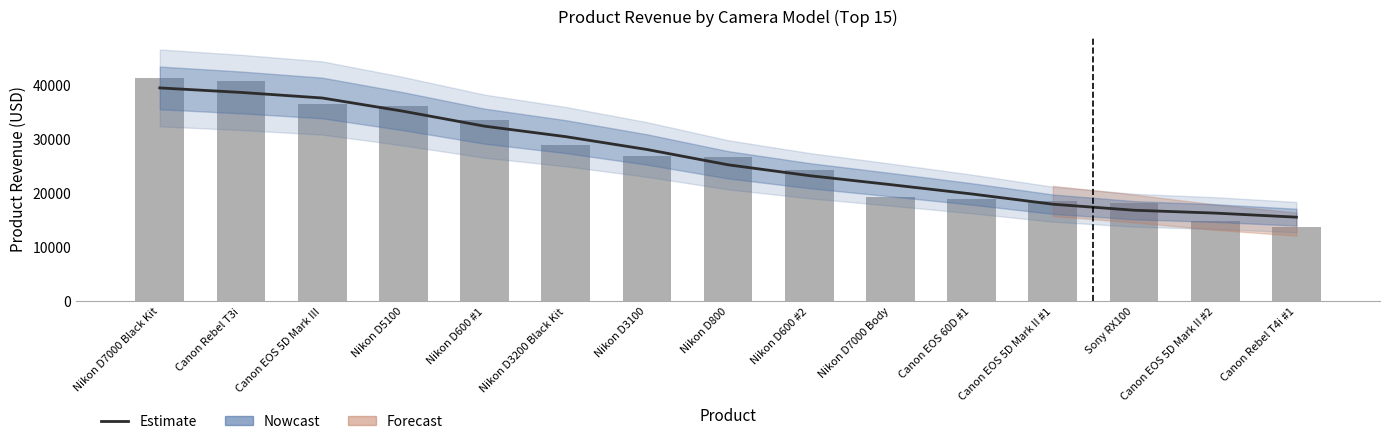

What is the approximate value of Estimate at Canon EOS 5D Mark II #1?

17977.2